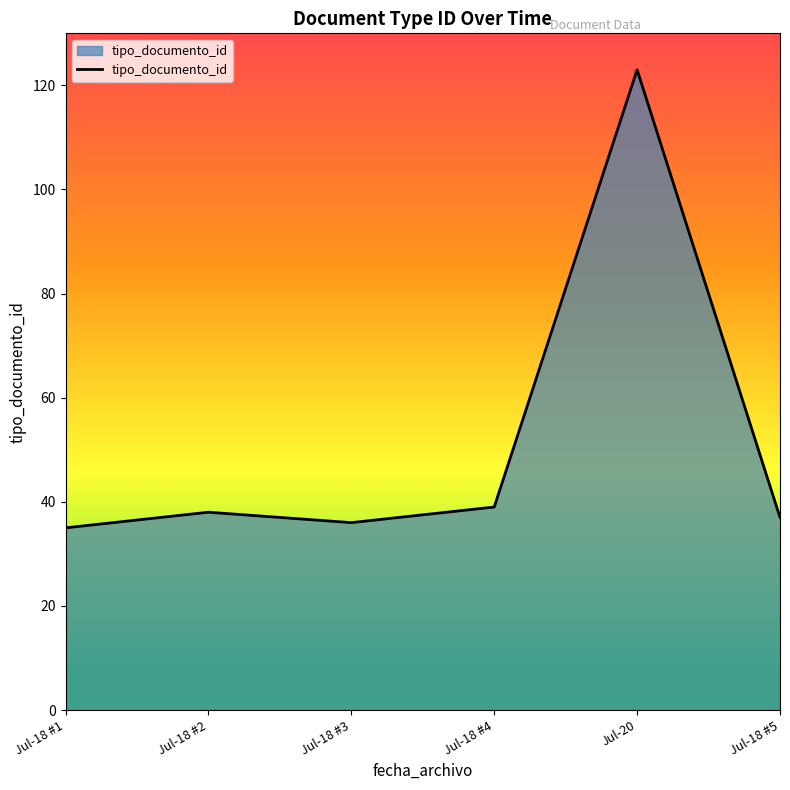

What is the minimum value shown in the chart?

35